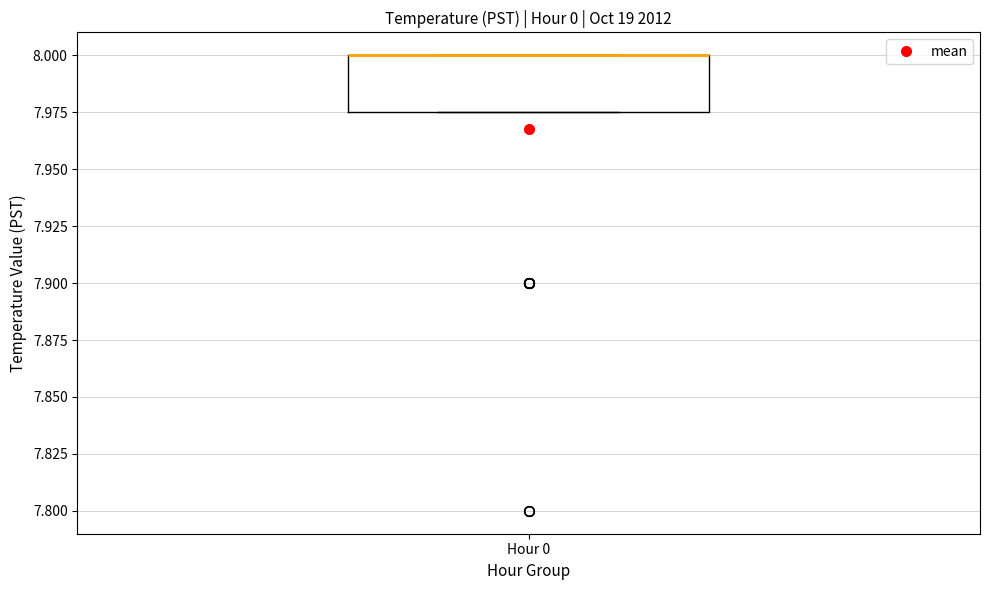

Read this box plot against the y-axis: the position of the median line, the range covered by the box, and the ends of both whiskers. The values are not printed on the chart, so give them approximately, as read against the axis.

median 8.000 (drawn on the box's upper edge), box 7.975 to 8.000, whiskers 7.975 to 8.000